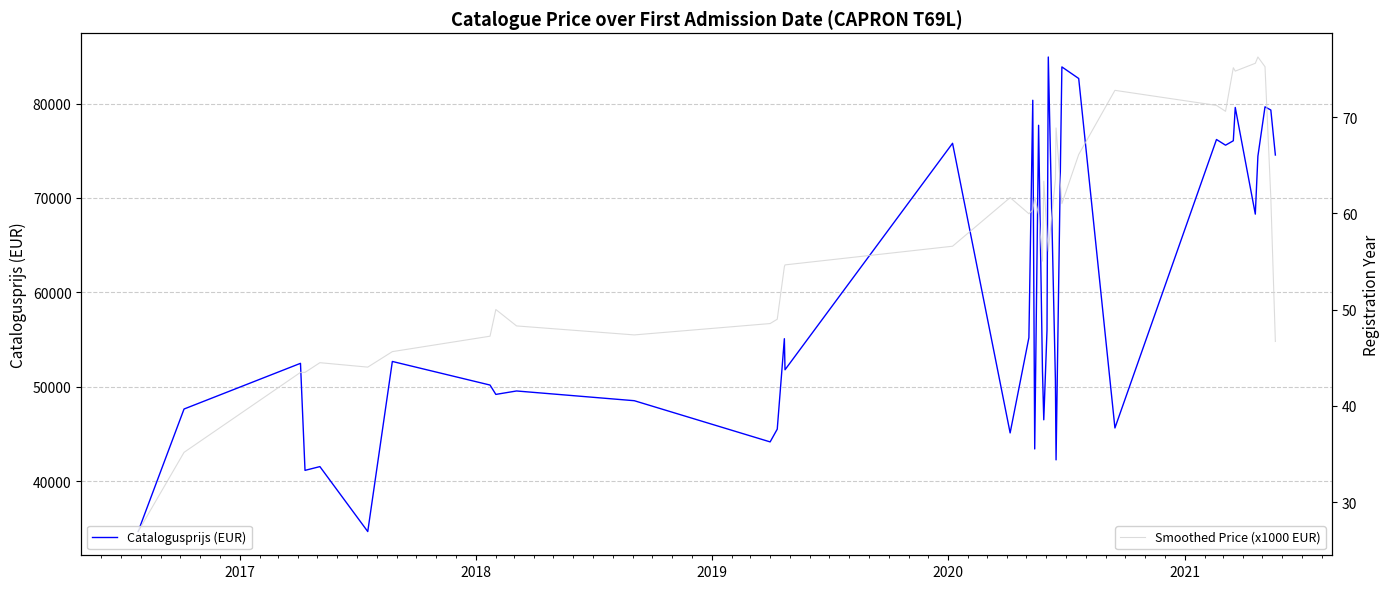

Rank the series by their average value, from highest to lowest.

Catalogusprijs (EUR), Smoothed Price (x1000 EUR)